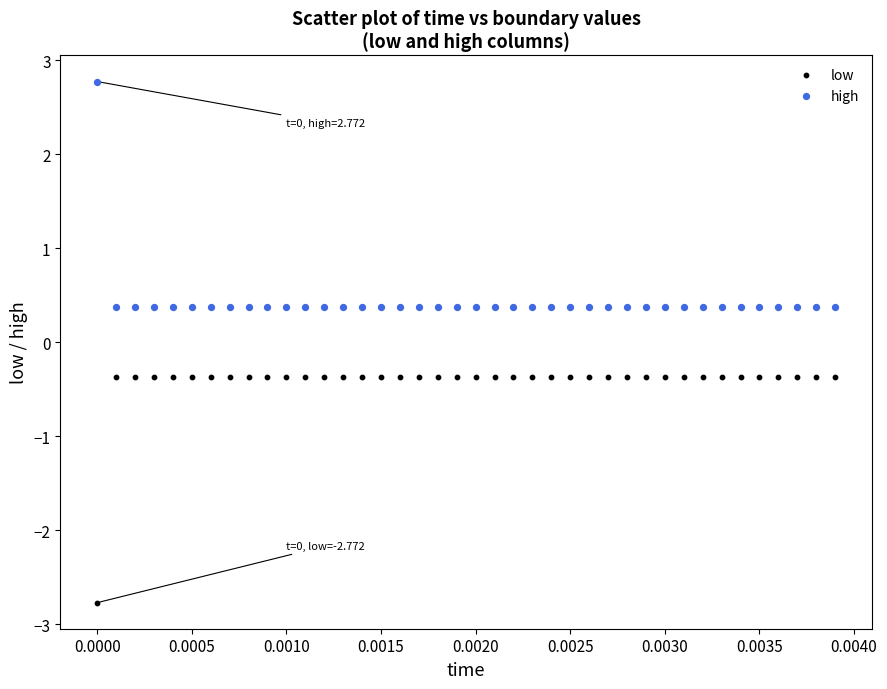

Which series reaches the maximum Y coordinate?

high